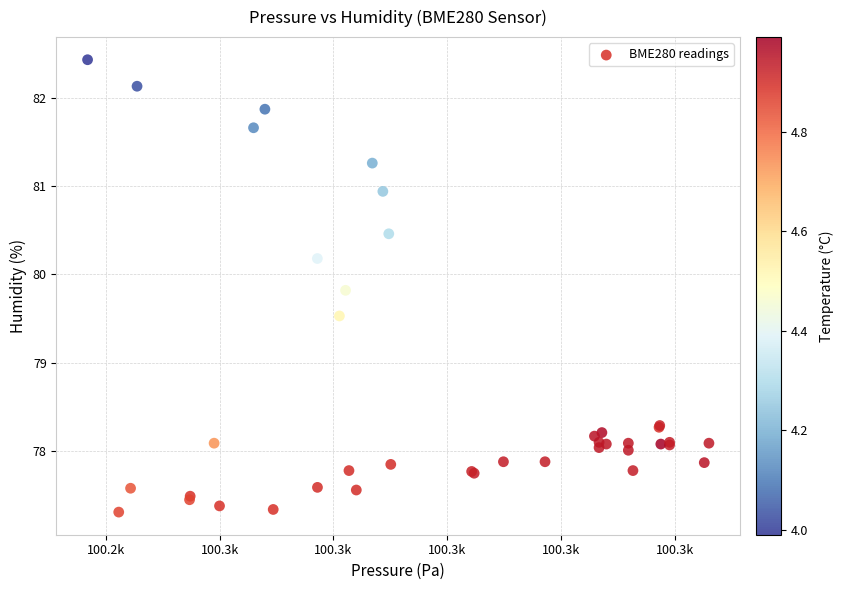

What Y value in the scatter plot is closest to 79?

79.5